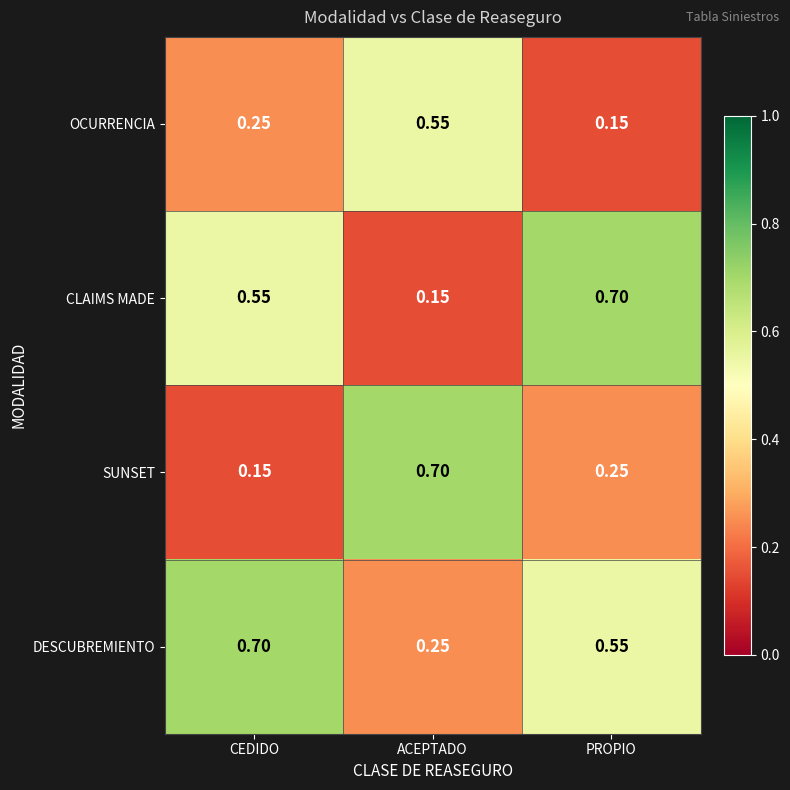

Rank the series by their average value, from highest to lowest.

DESCUBREMIENTO, CLAIMS MADE, SUNSET, OCURRENCIA